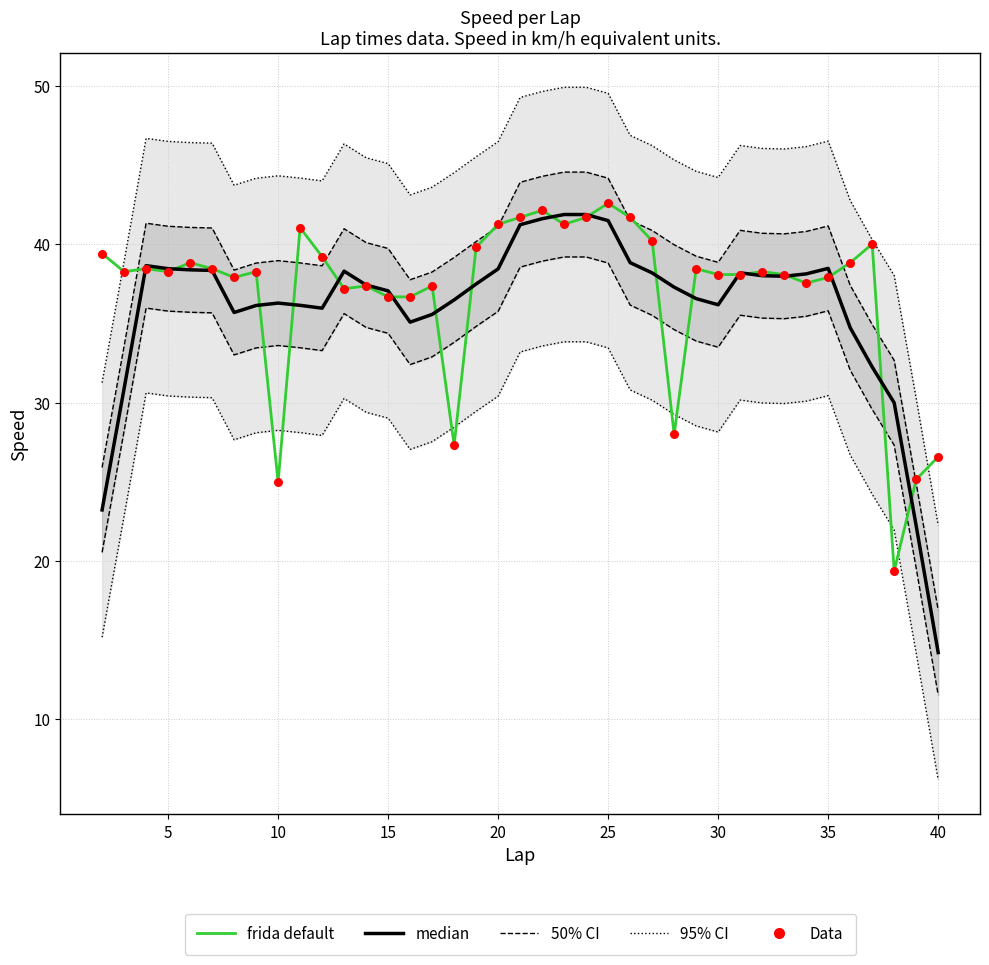

What are all the series names shown in the legend?

95% CI, 50% CI, frida default, median, Data